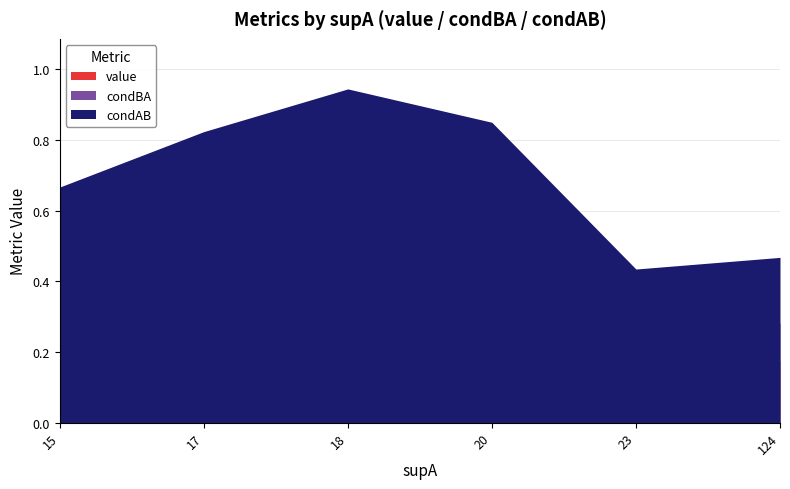

True or false: condBA and condAB cross at least once.

False